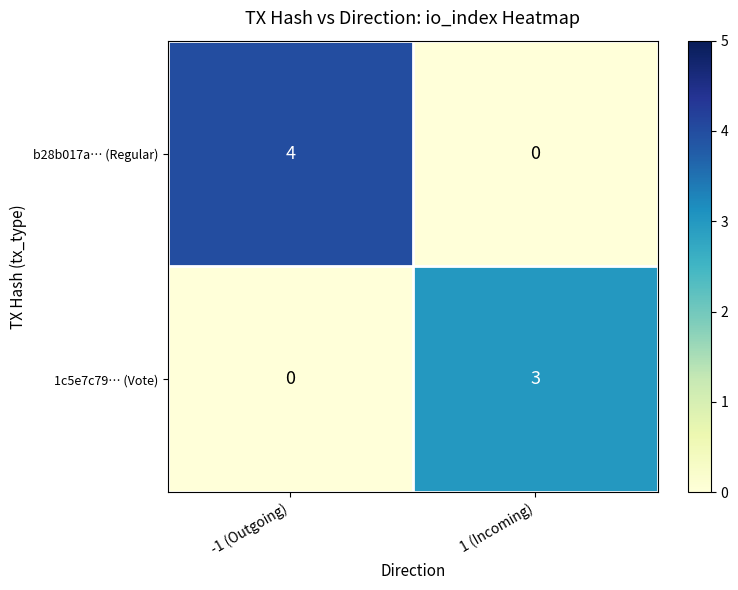

What is the difference between the highest and lowest values at 1 (Incoming)?

3